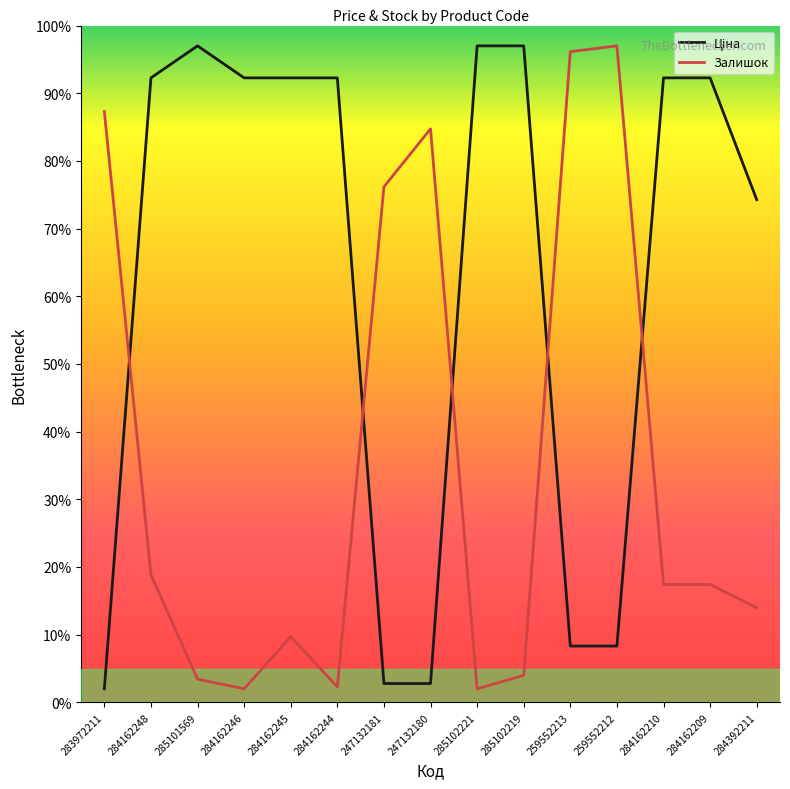

What is the minimum value shown in the chart?

2.0